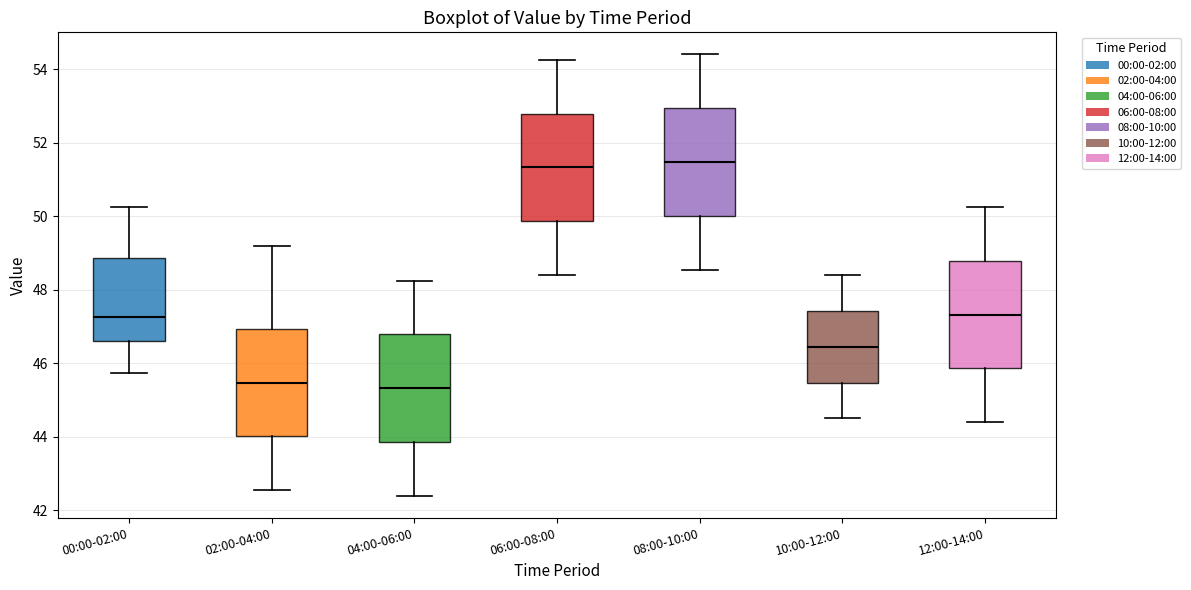

Reading left to right, read every box against the y-axis: the position of its median line, the range the box covers, and the ends of its whiskers. The values are not printed on the chart, so give them approximately, as read against the axis.

00:00-02:00: median 47.2, box 46.6 to 48.8, whiskers 45.8 to 50.2
02:00-04:00: median 45.4, box 44.0 to 47.0, whiskers 42.6 to 49.2
04:00-06:00: median 45.4, box 43.8 to 46.8, whiskers 42.4 to 48.2
06:00-08:00: median 51.4, box 49.8 to 52.8, whiskers 48.4 to 54.2
08:00-10:00: median 51.4, box 50.0 to 53.0, whiskers 48.6 to 54.4
10:00-12:00: median 46.4, box 45.4 to 47.4, whiskers 44.6 to 48.4
12:00-14:00: median 47.4, box 45.8 to 48.8, whiskers 44.4 to 50.2